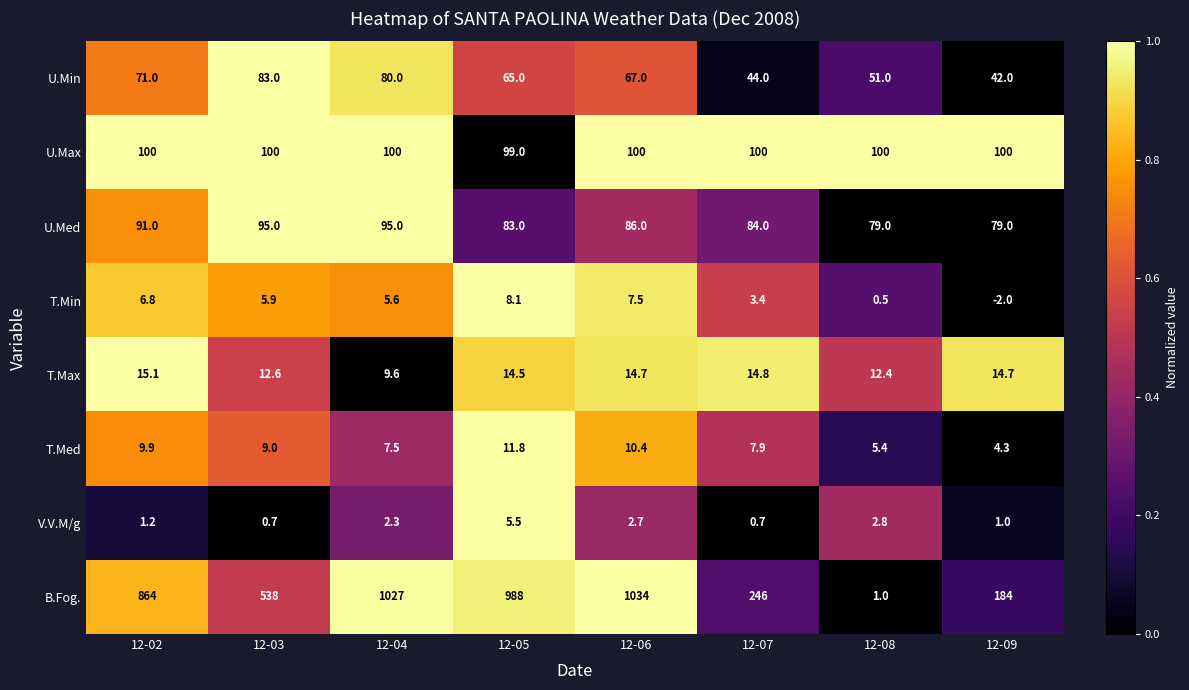

List the series in order of their peak value, highest first.

B.Fog., U.Max, U.Med, U.Min, T.Max, T.Med, T.Min, V.V.M/g